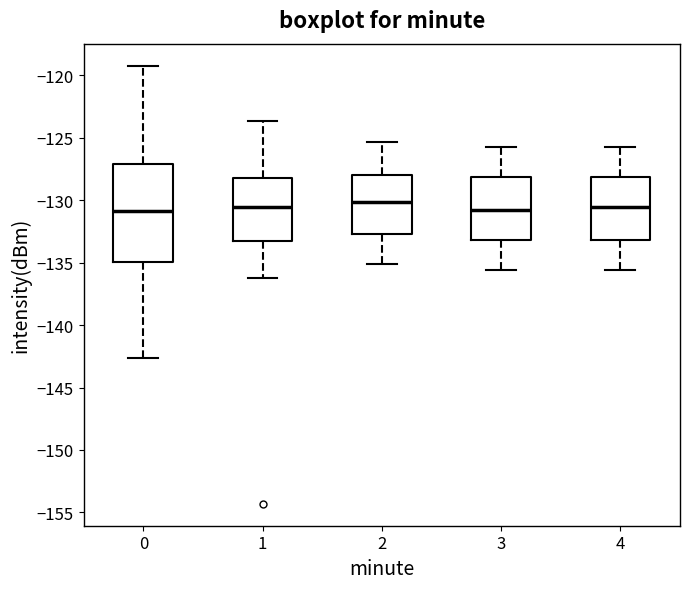

Reading left to right, read every box against the y-axis: the position of its median line, the range the box covers, and the ends of its whiskers. The values are not printed on the chart, so give them approximately, as read against the axis.

0: median -131.0, box -135.0 to -127.0, whiskers -142.5 to -119.0
1: median -130.5, box -133.5 to -128.0, whiskers -136.0 to -123.5
2: median -130.0, box -132.5 to -128.0, whiskers -135.0 to -125.5
3: median -131.0, box -133.0 to -128.0, whiskers -135.5 to -126.0
4: median -130.5, box -133.0 to -128.0, whiskers -135.5 to -126.0